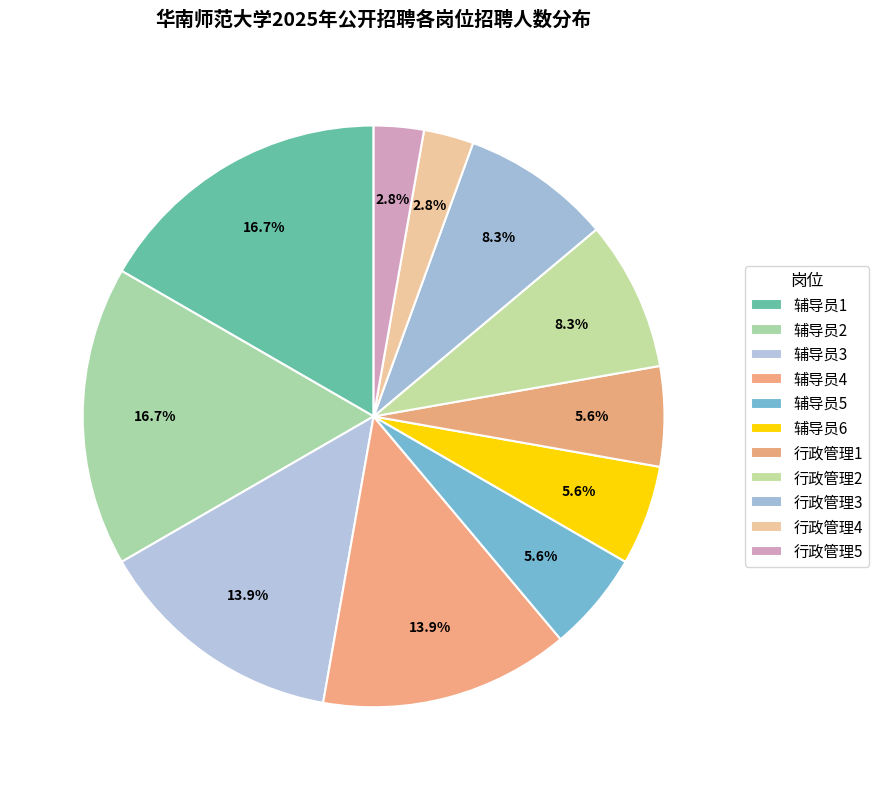

Which category has the biggest portion of the pie?

辅导员1